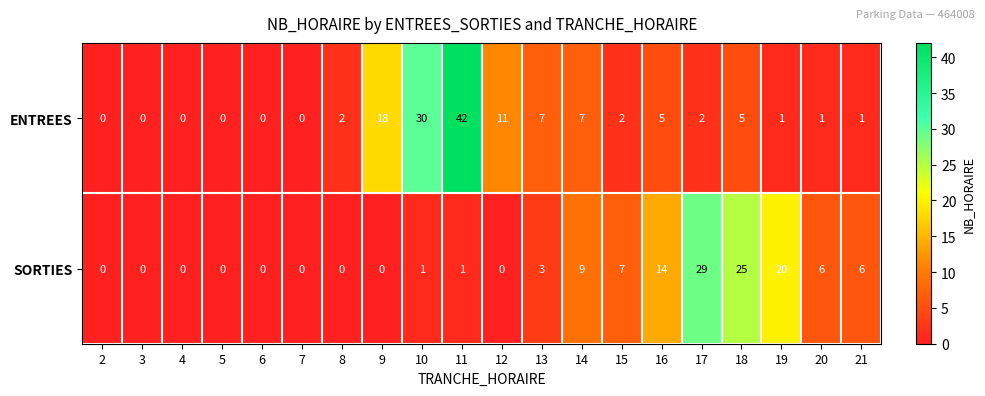

At 15, list the series in order from largest to smallest.

SORTIES, ENTREES